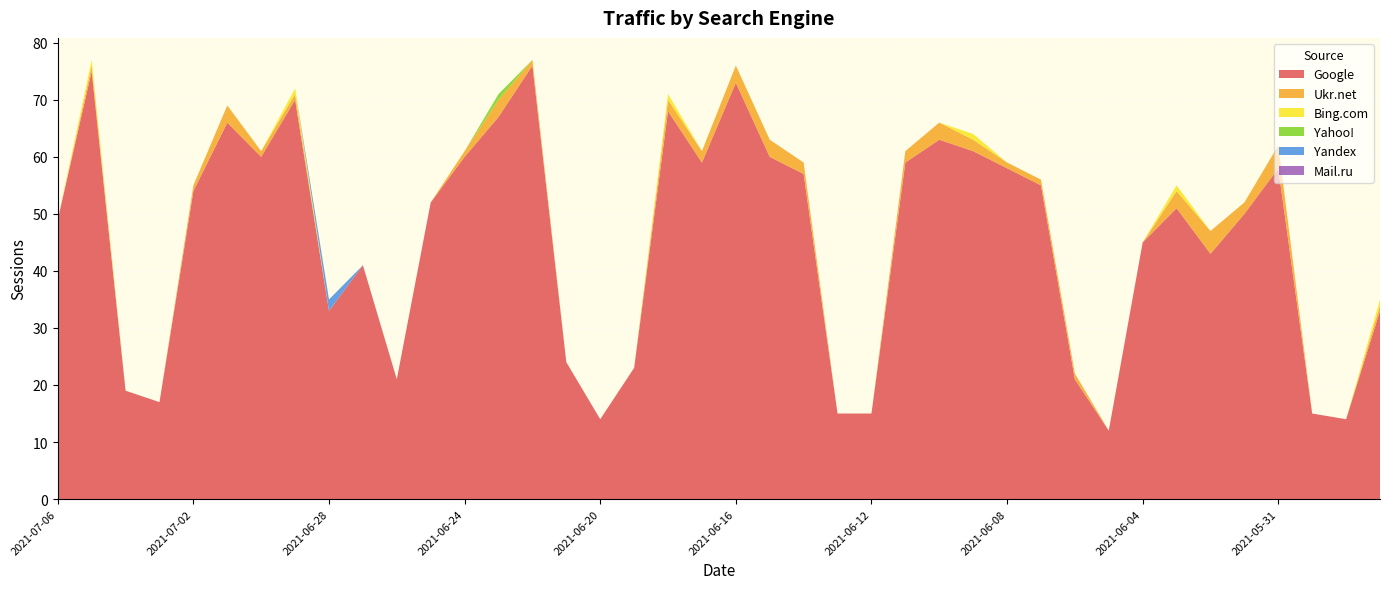

Reading right to left, list all the values displayed in this chart.

Google: 2021-05-28=33	2021-05-29=14	2021-05-30=15	2021-05-31=58	2021-06-01=50	2021-06-02=43	2021-06-03=51	2021-06-04=45	2021-06-05=12	2021-06-06=21	2021-06-07=55	2021-06-08=58	2021-06-09=61	2021-06-10=63	2021-06-11=59	2021-06-12=15	2021-06-13=15	2021-06-14=57	2021-06-15=60	2021-06-16=73	2021-06-17=59	2021-06-18=68	2021-06-19=23	2021-06-20=14	2021-06-21=24	2021-06-22=76	2021-06-23=67	2021-06-24=60	2021-06-25=52	2021-06-26=21	2021-06-27=41	2021-06-28=33	2021-06-29=70	2021-06-30=60	2021-07-01=66	2021-07-02=54	2021-07-03=17	2021-07-04=19	2021-07-05=75	2021-07-06=49
Ukr.net: 2021-05-28=1	2021-05-29=0	2021-05-30=0	2021-05-31=4	2021-06-01=2	2021-06-02=4	2021-06-03=3	2021-06-04=0	2021-06-05=0	2021-06-06=1	2021-06-07=1	2021-06-08=1	2021-06-09=2	2021-06-10=3	2021-06-11=2	2021-06-12=0	2021-06-13=0	2021-06-14=2	2021-06-15=3	2021-06-16=3	2021-06-17=2	2021-06-18=2	2021-06-19=0	2021-06-20=0	2021-06-21=0	2021-06-22=1	2021-06-23=3	2021-06-24=1	2021-06-25=0	2021-06-26=0	2021-06-27=0	2021-06-28=0	2021-06-29=1	2021-06-30=1	2021-07-01=3	2021-07-02=1	2021-07-03=0	2021-07-04=0	2021-07-05=1	2021-07-06=0
Bing.com: 2021-05-28=1	2021-05-29=0	2021-05-30=0	2021-05-31=0	2021-06-01=0	2021-06-02=0	2021-06-03=1	2021-06-04=0	2021-06-05=0	2021-06-06=0	2021-06-07=0	2021-06-08=0	2021-06-09=1	2021-06-10=0	2021-06-11=0	2021-06-12=0	2021-06-13=0	2021-06-14=0	2021-06-15=0	2021-06-16=0	2021-06-17=0	2021-06-18=1	2021-06-19=0	2021-06-20=0	2021-06-21=0	2021-06-22=0	2021-06-23=0	2021-06-24=0	2021-06-25=0	2021-06-26=0	2021-06-27=0	2021-06-28=0	2021-06-29=1	2021-06-30=0	2021-07-01=0	2021-07-02=0	2021-07-03=0	2021-07-04=0	2021-07-05=1	2021-07-06=0
Yahoo!: 2021-05-28=0	2021-05-29=0	2021-05-30=0	2021-05-31=0	2021-06-01=0	2021-06-02=0	2021-06-03=0	2021-06-04=0	2021-06-05=0	2021-06-06=0	2021-06-07=0	2021-06-08=0	2021-06-09=0	2021-06-10=0	2021-06-11=0	2021-06-12=0	2021-06-13=0	2021-06-14=0	2021-06-15=0	2021-06-16=0	2021-06-17=0	2021-06-18=0	2021-06-19=0	2021-06-20=0	2021-06-21=0	2021-06-22=0	2021-06-23=1	2021-06-24=0	2021-06-25=0	2021-06-26=0	2021-06-27=0	2021-06-28=0	2021-06-29=0	2021-06-30=0	2021-07-01=0	2021-07-02=0	2021-07-03=0	2021-07-04=0	2021-07-05=0	2021-07-06=0
Yandex: 2021-05-28=0	2021-05-29=0	2021-05-30=0	2021-05-31=0	2021-06-01=0	2021-06-02=0	2021-06-03=0	2021-06-04=0	2021-06-05=0	2021-06-06=0	2021-06-07=0	2021-06-08=0	2021-06-09=0	2021-06-10=0	2021-06-11=0	2021-06-12=0	2021-06-13=0	2021-06-14=0	2021-06-15=0	2021-06-16=0	2021-06-17=0	2021-06-18=0	2021-06-19=0	2021-06-20=0	2021-06-21=0	2021-06-22=0	2021-06-23=0	2021-06-24=0	2021-06-25=0	2021-06-26=0	2021-06-27=0	2021-06-28=2	2021-06-29=0	2021-06-30=0	2021-07-01=0	2021-07-02=0	2021-07-03=0	2021-07-04=0	2021-07-05=0	2021-07-06=0
Mail.ru: 2021-05-28=0	2021-05-29=0	2021-05-30=0	2021-05-31=0	2021-06-01=0	2021-06-02=0	2021-06-03=0	2021-06-04=0	2021-06-05=0	2021-06-06=0	2021-06-07=0	2021-06-08=0	2021-06-09=0	2021-06-10=0	2021-06-11=0	2021-06-12=0	2021-06-13=0	2021-06-14=0	2021-06-15=0	2021-06-16=0	2021-06-17=0	2021-06-18=0	2021-06-19=0	2021-06-20=0	2021-06-21=0	2021-06-22=0	2021-06-23=0	2021-06-24=0	2021-06-25=0	2021-06-26=0	2021-06-27=0	2021-06-28=0	2021-06-29=0	2021-06-30=0	2021-07-01=0	2021-07-02=0	2021-07-03=0	2021-07-04=0	2021-07-05=0	2021-07-06=0